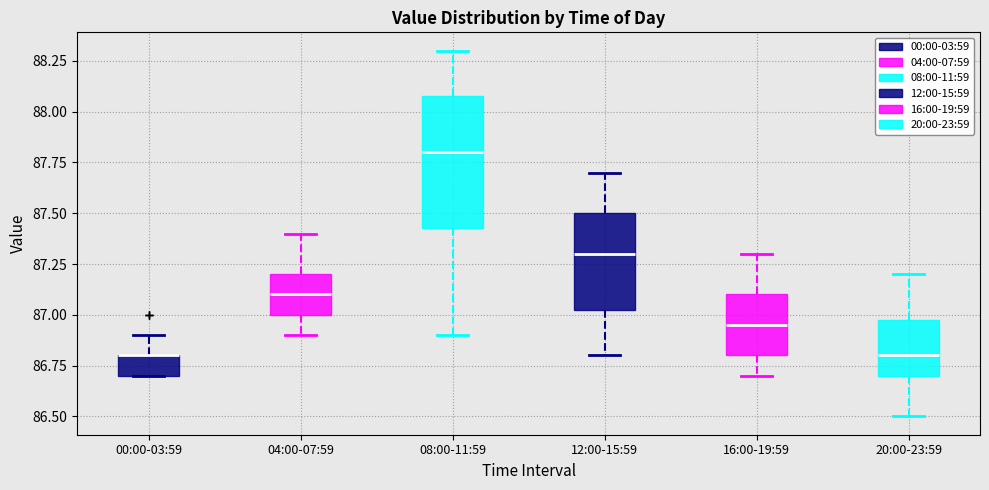

Reading left to right, read every box against the y-axis: the position of its median line, the range the box covers, and the ends of its whiskers. The values are not printed on the chart, so give them approximately, as read against the axis.

00:00-03:59: median 86.80 (drawn on the box's upper edge), box 86.70 to 86.80, whiskers 86.70 to 86.90
04:00-07:59: median 87.10, box 87.00 to 87.20, whiskers 86.90 to 87.40
08:00-11:59: median 87.80, box 87.45 to 88.10, whiskers 86.90 to 88.30
12:00-15:59: median 87.30, box 87.05 to 87.50, whiskers 86.80 to 87.70
16:00-19:59: median 86.95, box 86.80 to 87.10, whiskers 86.70 to 87.30
20:00-23:59: median 86.80, box 86.70 to 87.00, whiskers 86.50 to 87.20